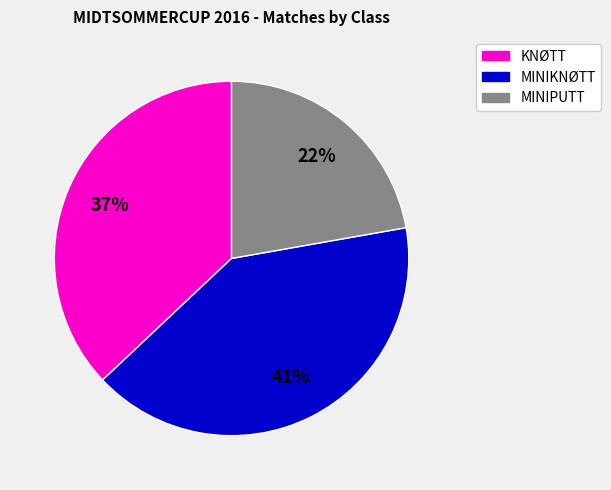

To the nearest percent, what is the average slice percentage?

33%